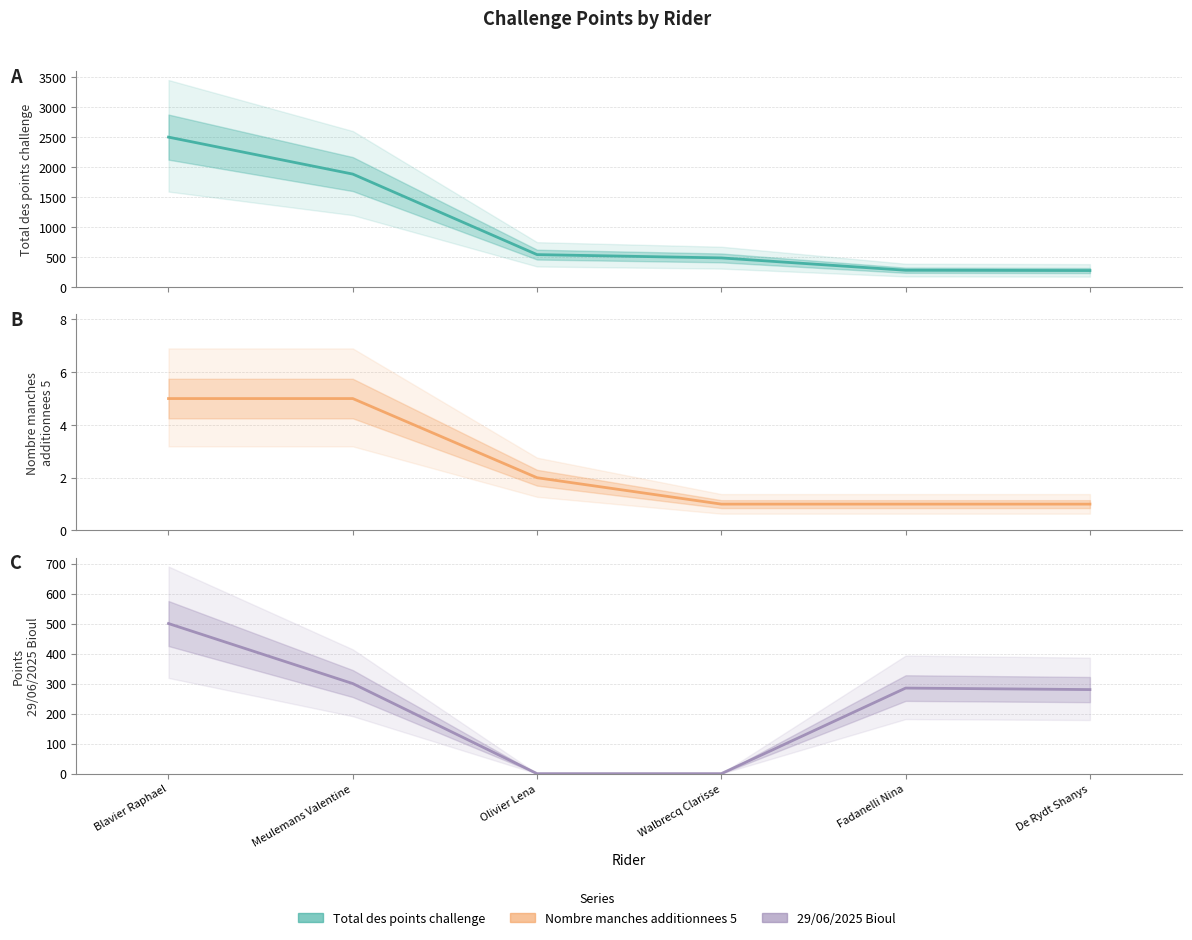

Does the chart display data point markers on the line(s)?

No